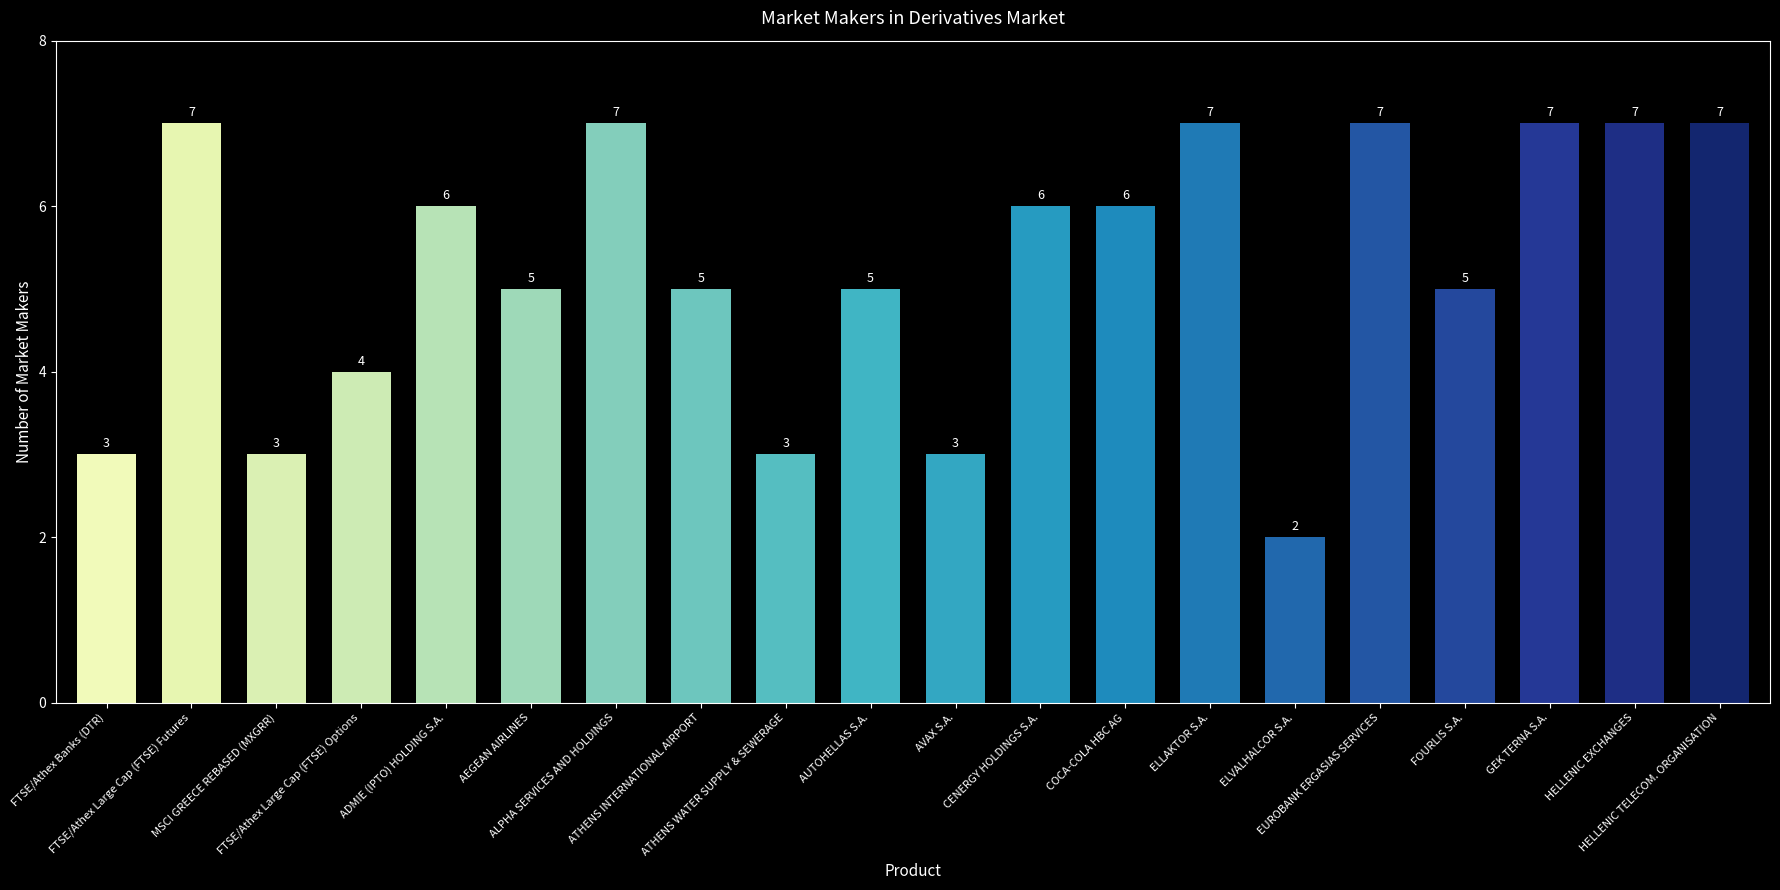

Reading left to right, list all the values displayed in this chart.

FTSE/Athex Banks (DTR)=3	FTSE/Athex Large Cap (FTSE) Futures=7	MSCI GREECE REBASED (MXGRR)=3	FTSE/Athex Large Cap (FTSE) Options=4	ADMIE (IPTO) HOLDING S.A.=6	AEGEAN AIRLINES=5	ALPHA SERVICES AND HOLDINGS=7	ATHENS INTERNATIONAL AIRPORT=5	ATHENS WATER SUPPLY & SEWERAGE=3	AUTOHELLAS S.A.=5	AVAX S.A.=3	CENERGY HOLDINGS S.A.=6	COCA-COLA HBC AG=6	ELLAKTOR S.A.=7	ELVALHALCOR S.A.=2	EUROBANK ERGASIAS SERVICES=7	FOURLIS S.A.=5	GEK TERNA S.A.=7	HELLENIC EXCHANGES=7	HELLENIC TELECOM. ORGANISATION=7